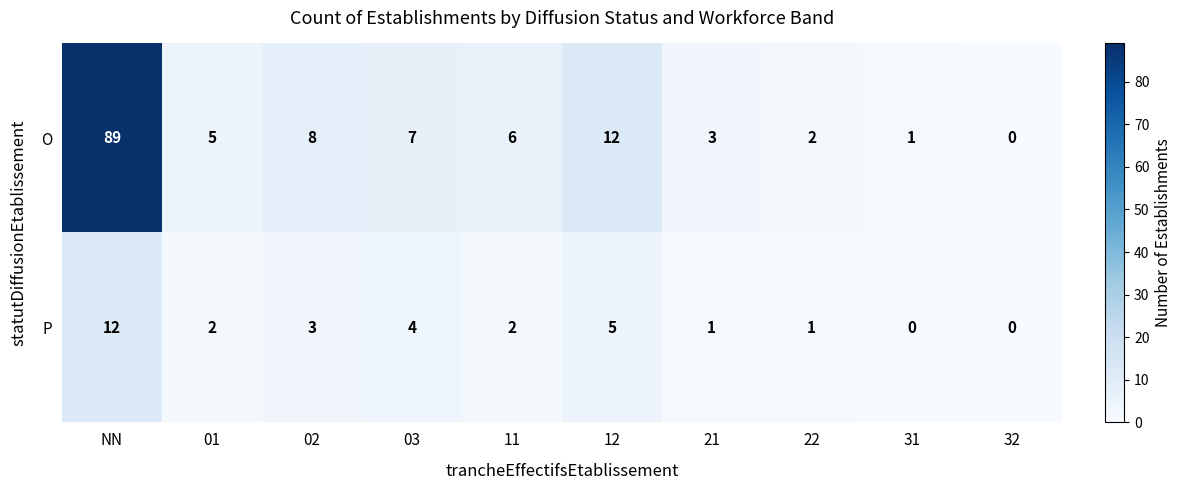

How many data points in P are less than 2?

4